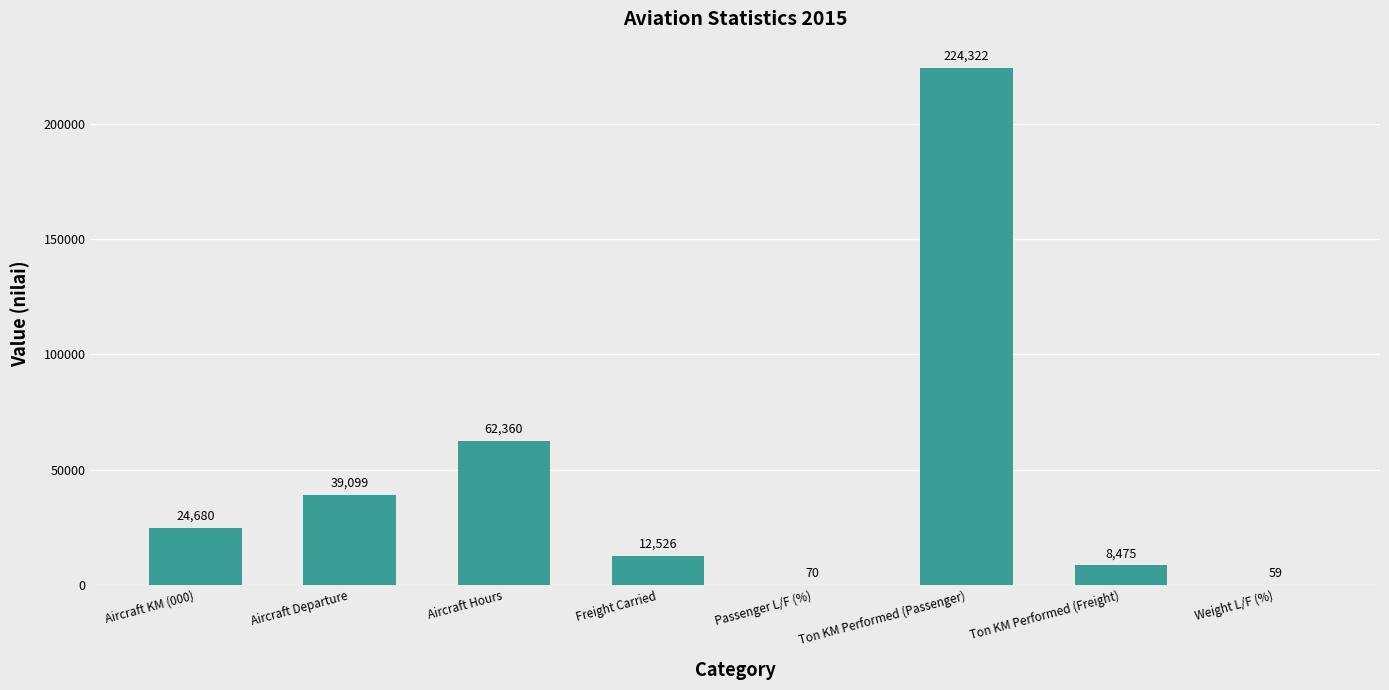

What is the greatest value displayed?

224322